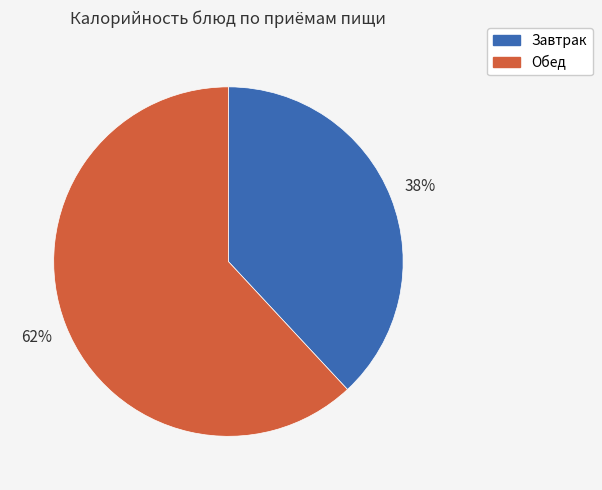

To the nearest percent, what is the average slice percentage?

50%